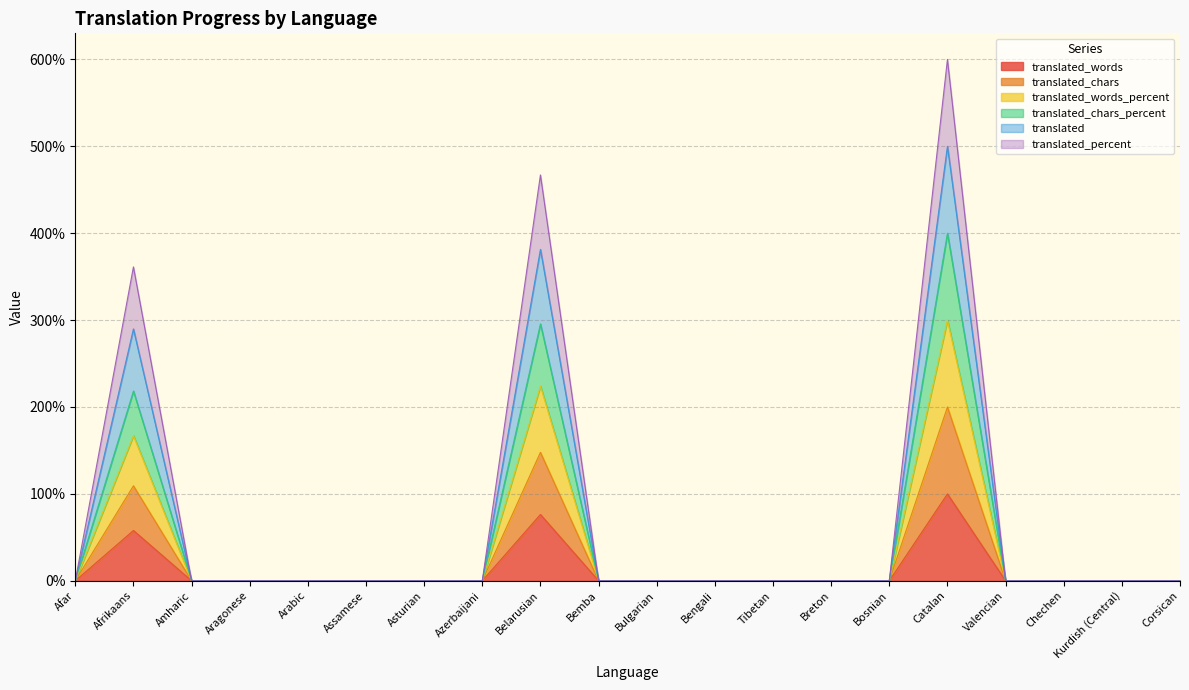

Which has a higher value, Afar or Corsican?

Afar